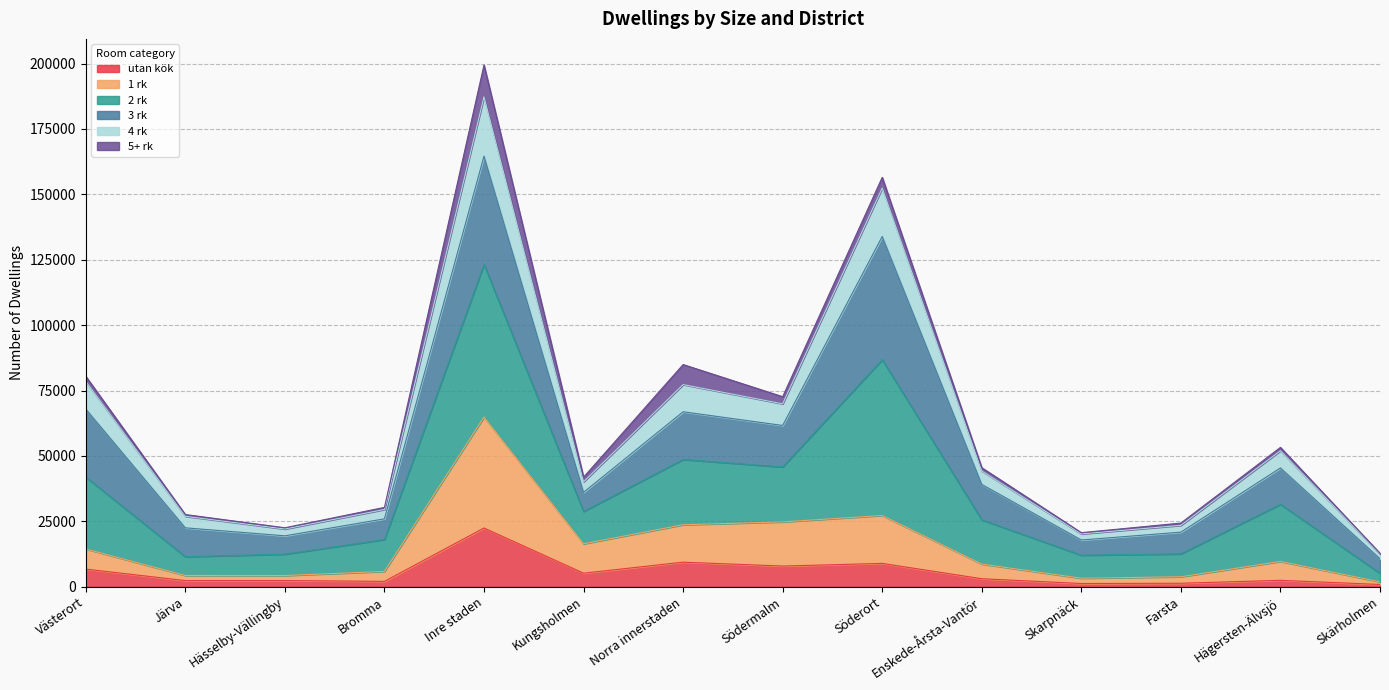

What are all the series names shown in the legend?

utan kök, 1 rk, 2 rk, 3 rk, 4 rk, 5+ rk